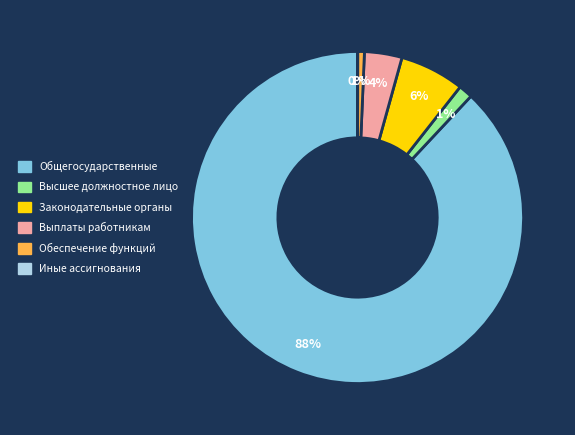

To the nearest percent, what is the difference between the largest and smallest slice percentages?

88%